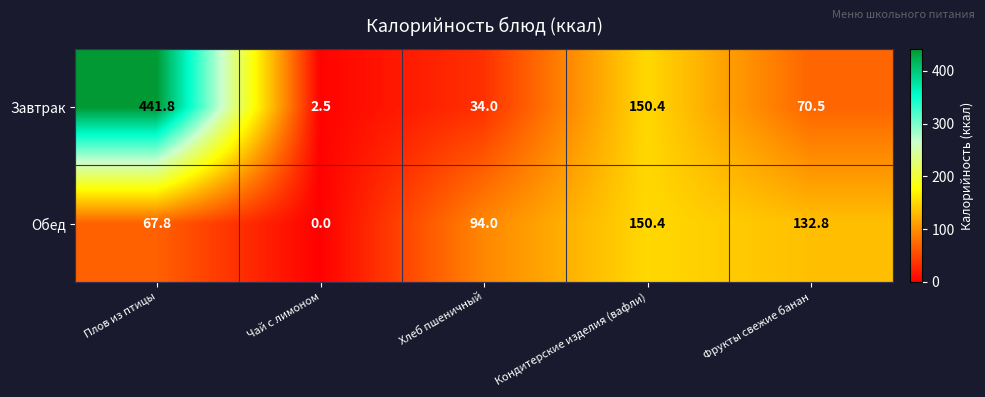

Where does the Завтрак series first go above 70?

Плов из птицы